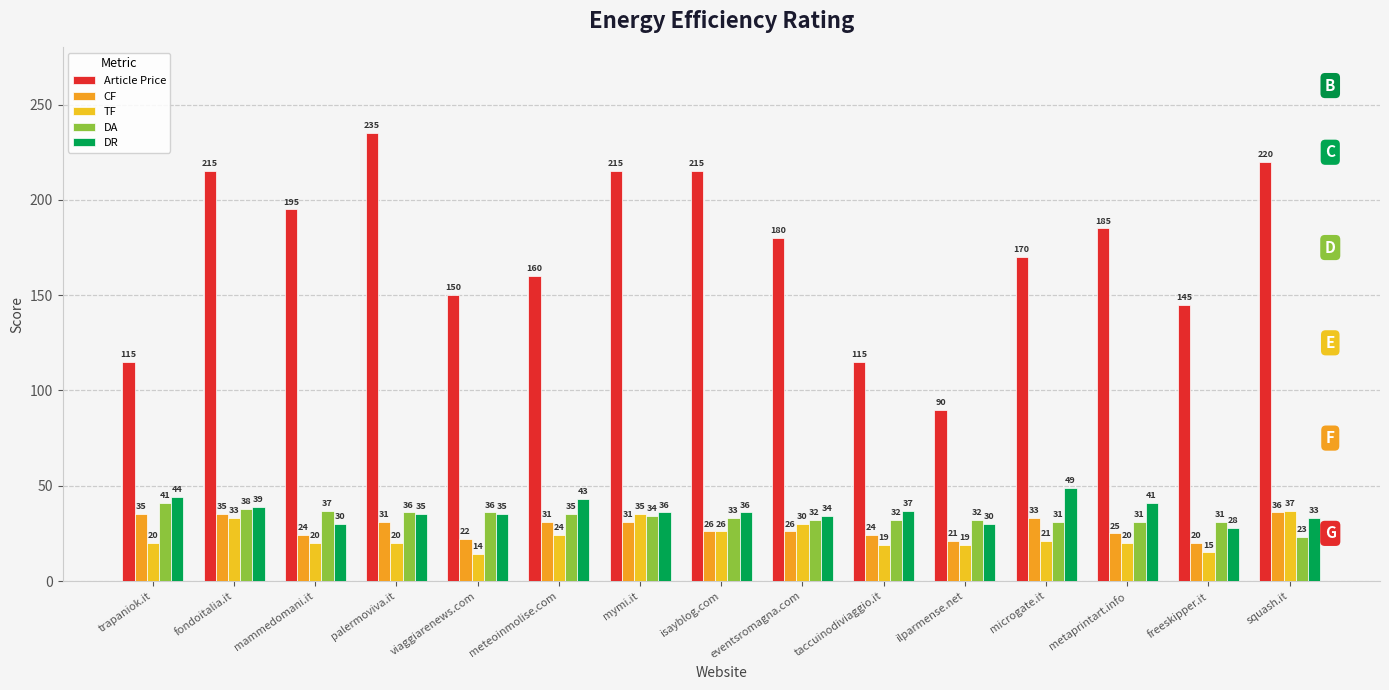

How many data points does each series have?

15